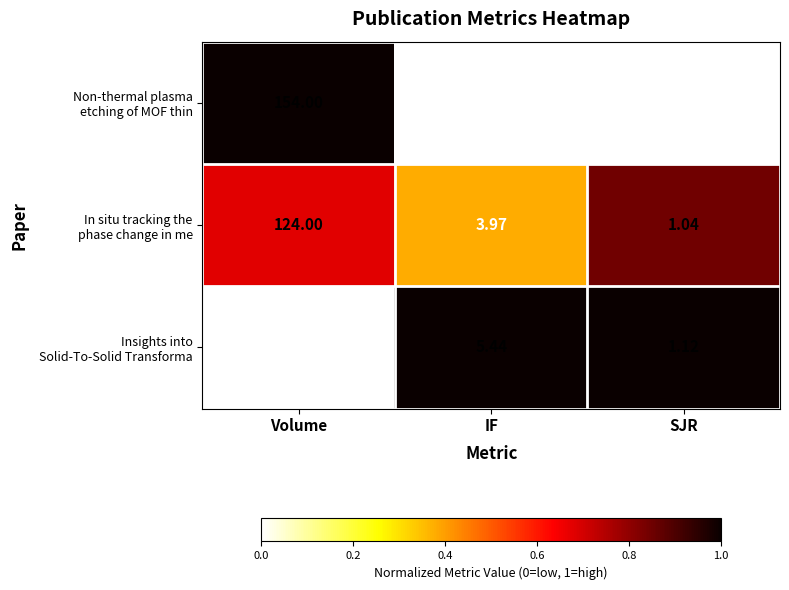

Which label corresponds to the smallest value in the chart?

SJR